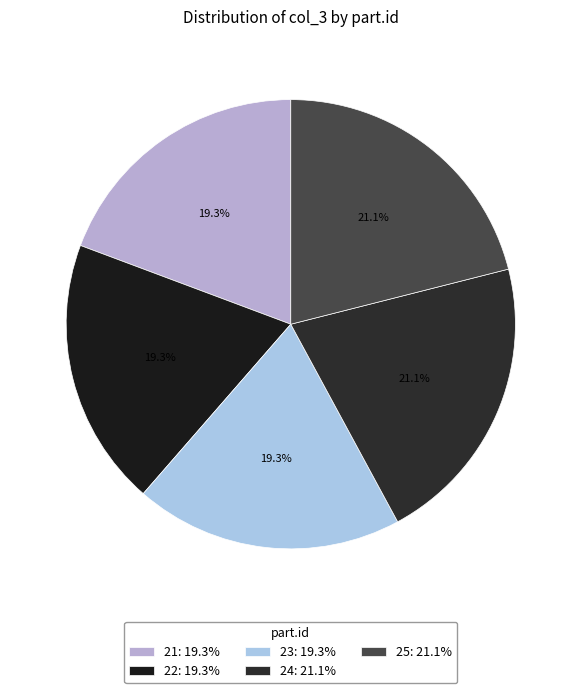

To the nearest percent, what is the difference between the largest and smallest slice percentages?

2%